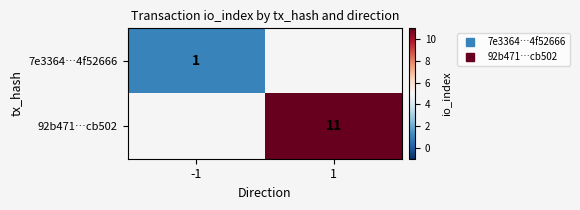

Rank the series at 1 from lowest to highest value.

7e3364…4f52666, 92b471…cb502